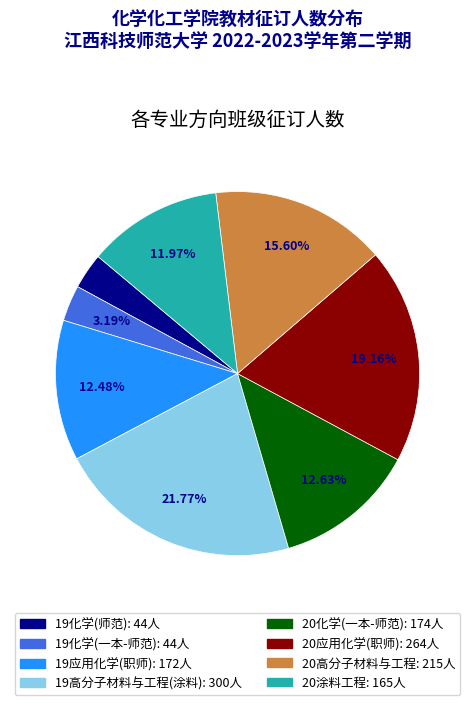

Is there any slice that represents more than half of the pie?

No